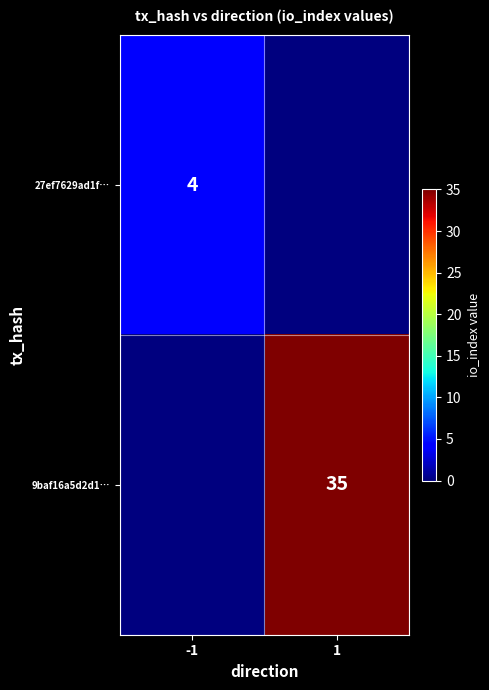

The value of 9baf16a5d2d1… at 1 is 22. True or false?

False